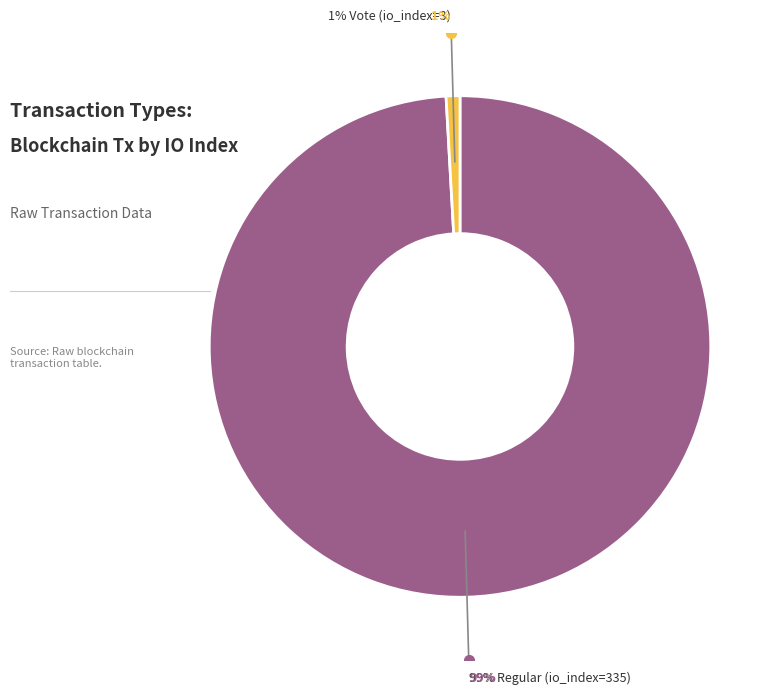

What is the largest slice in the pie chart?

Regular (io_index=335)